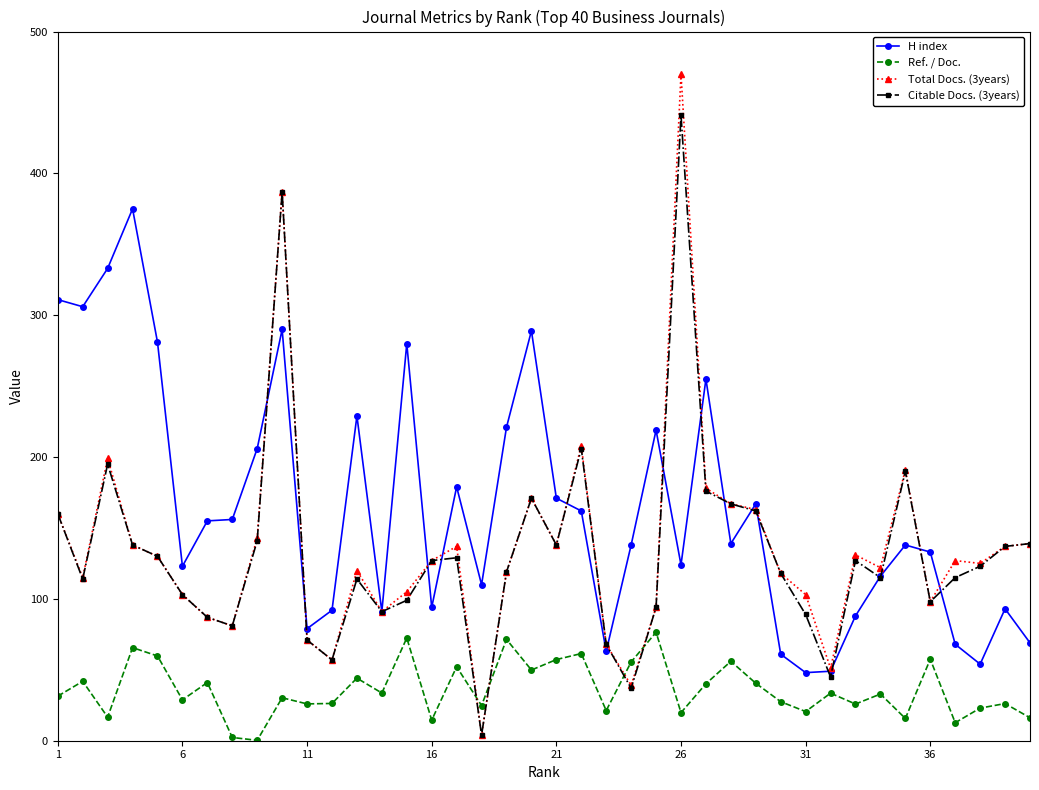

True or false: Citable Docs. (3years) has more than 2 points higher than both neighbors.

True